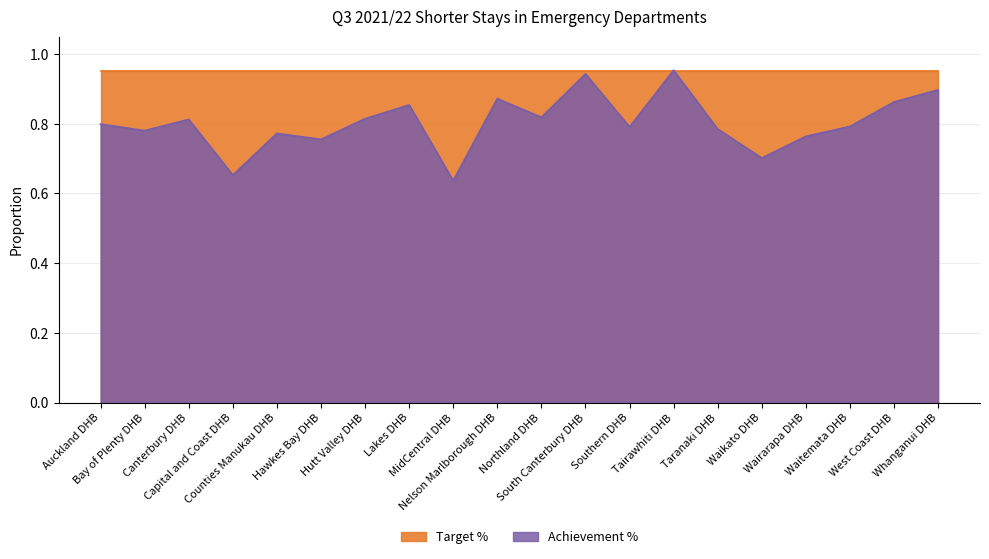

The value at Lakes DHB is 1.3. True or false?

False